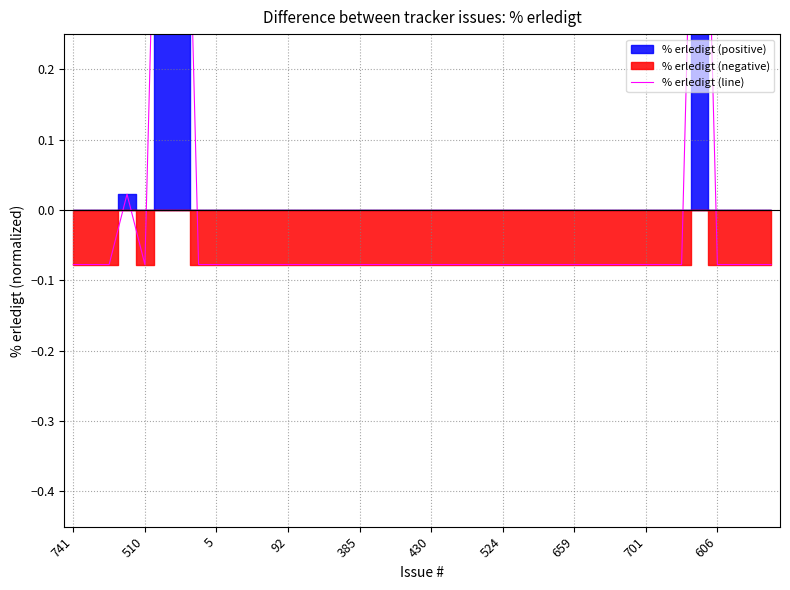

At which label is the value closest to 0?

92